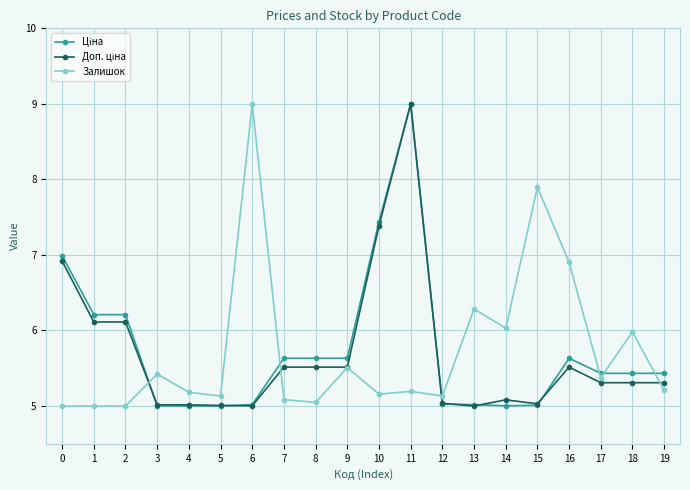

True or false: Залишок has more than 0 interior local peaks.

True